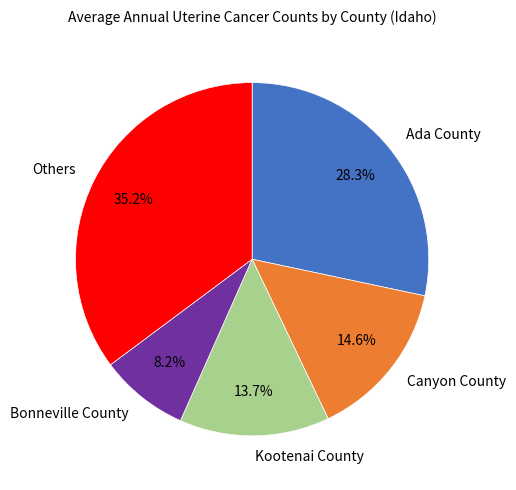

What is the smallest slice in the pie chart?

Bonneville County